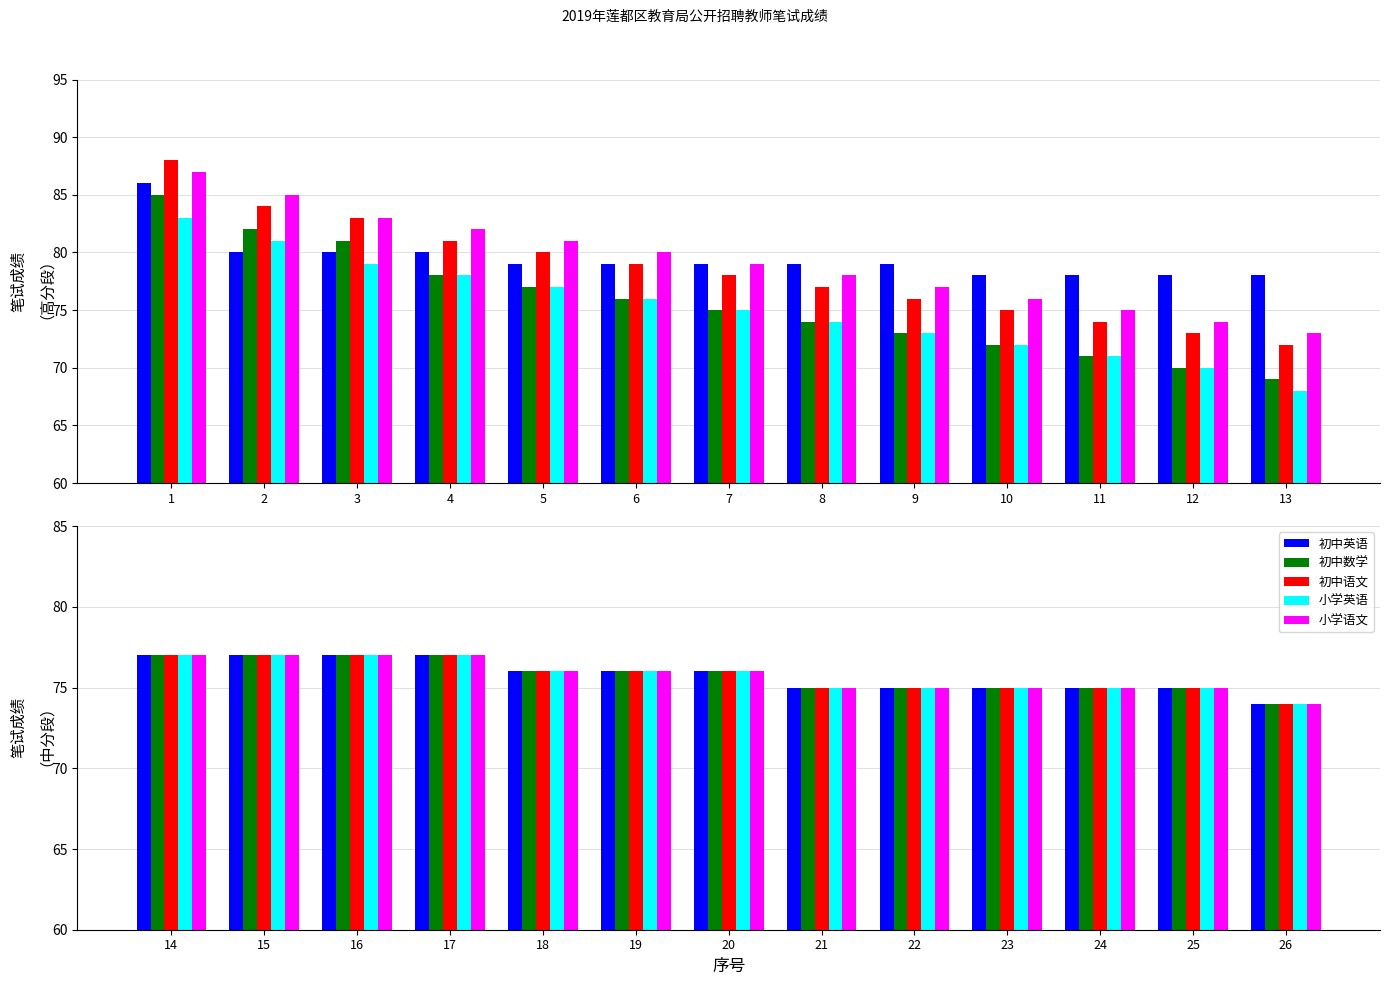

Where does the 初中英语 series first go above 76?

14